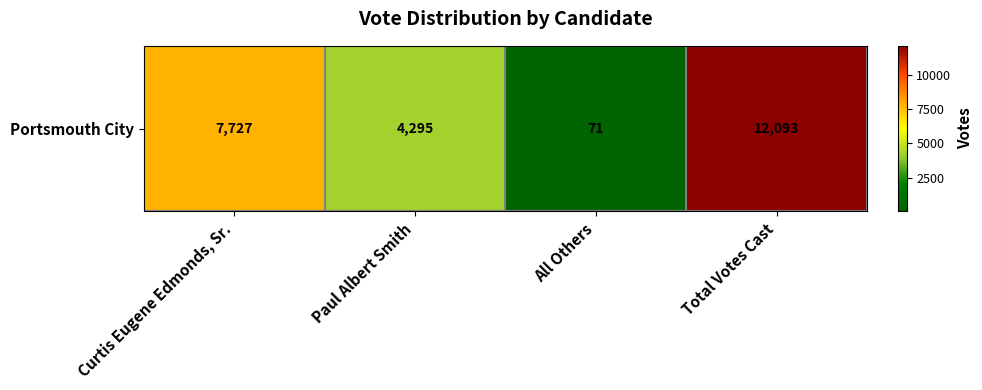

What is the difference between the second highest and minimum values?

7656